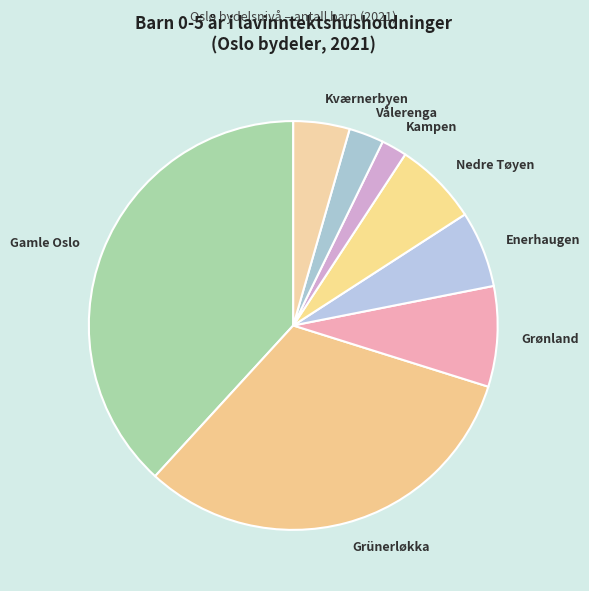

What is the smallest slice in the pie chart?

Kampen